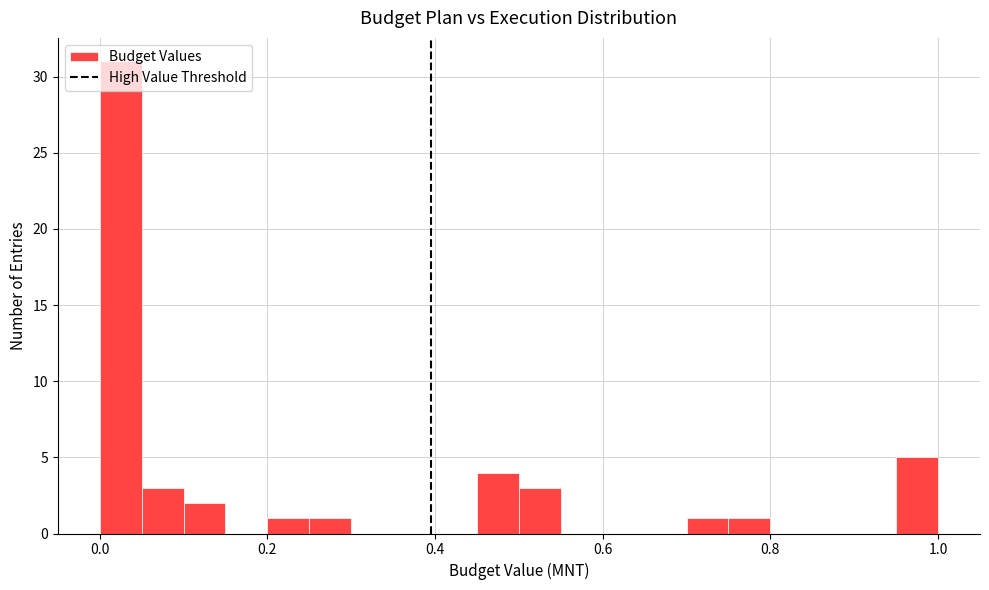

Around what value on the x-axis is the tallest bar? Give the approximate position of its centre, as read against the axis.

0.02